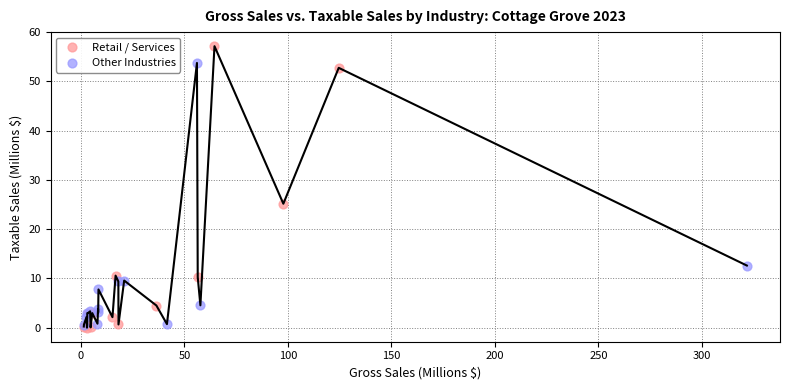

What are all the series names shown in the legend?

Retail / Services, Other Industries